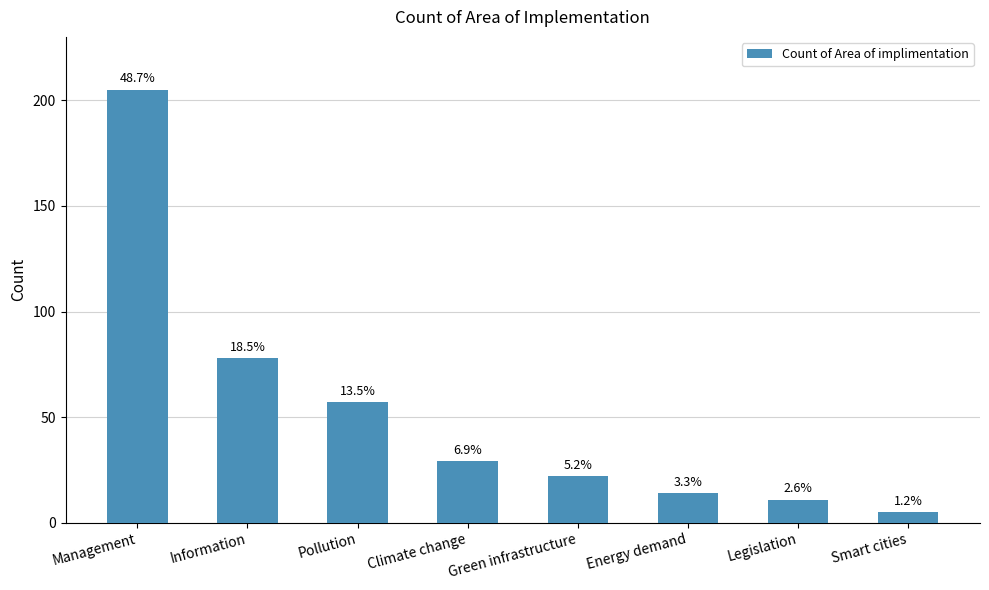

What is the difference between the second highest and minimum values?

73